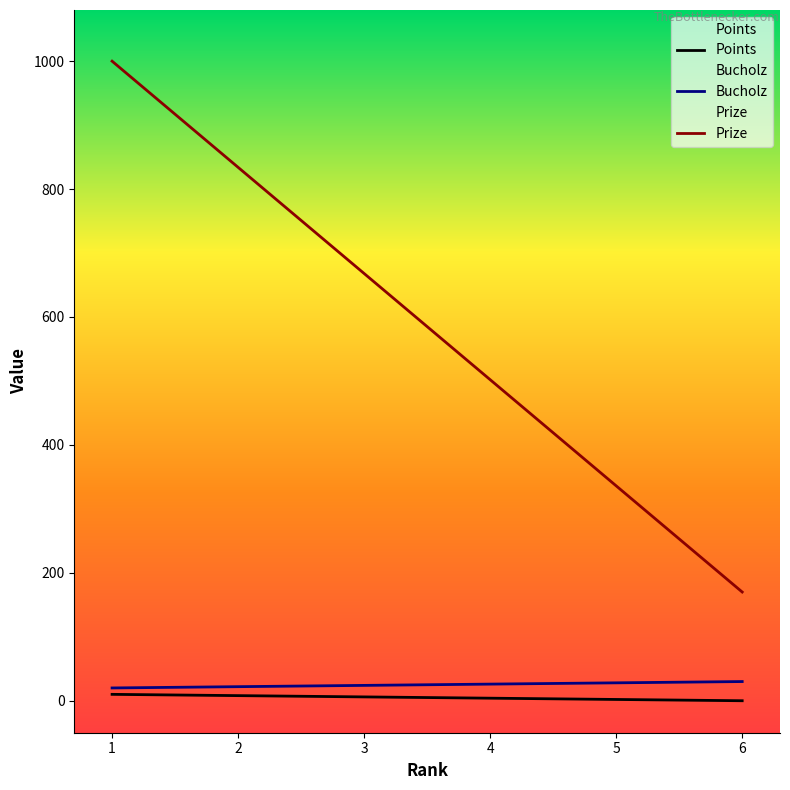

Where is Prize nearest to the value 585?

3